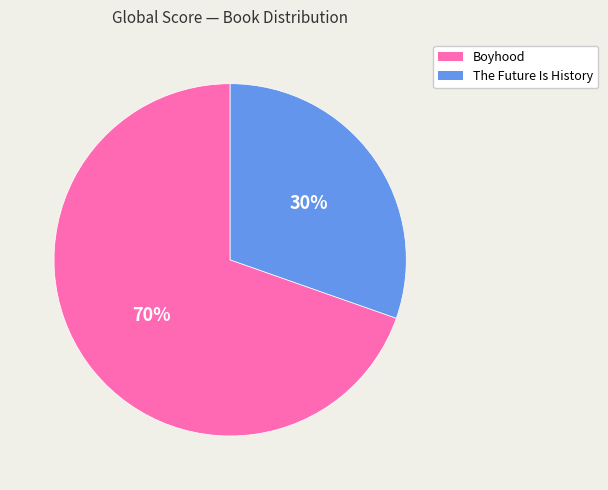

Which category has the smallest portion of the pie?

The Future Is History